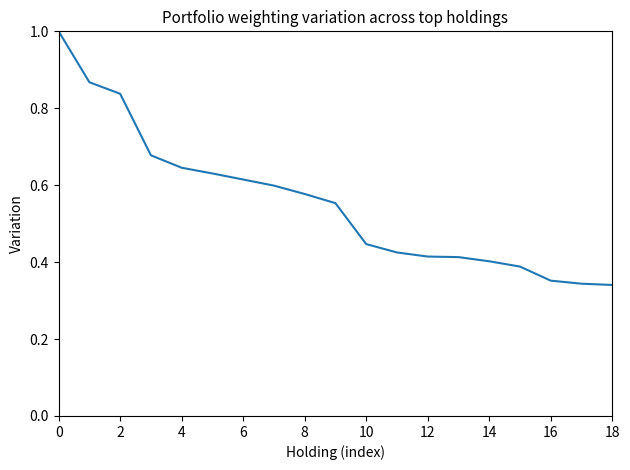

How many values are between 0 and 1?

19